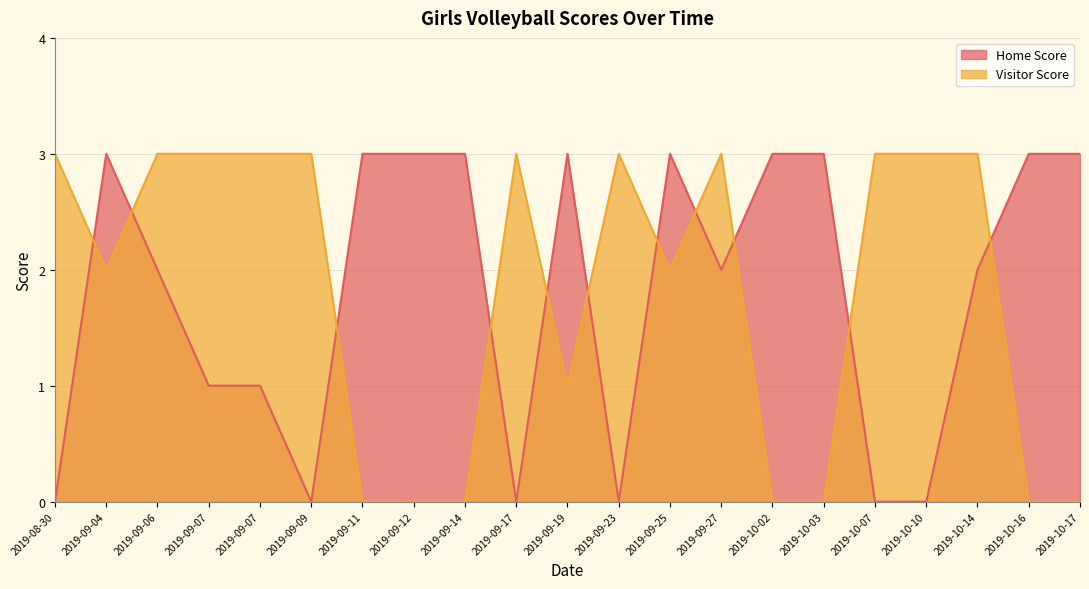

What is the maximum value for Home Score?

3